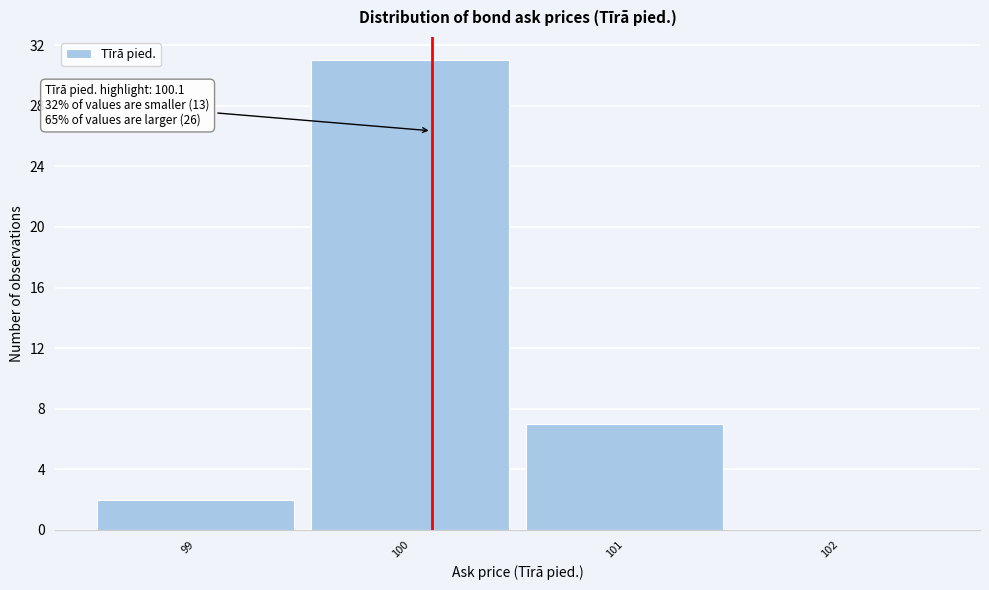

Over which range of the x-axis is the bar tallest?

99.5 to 100.5